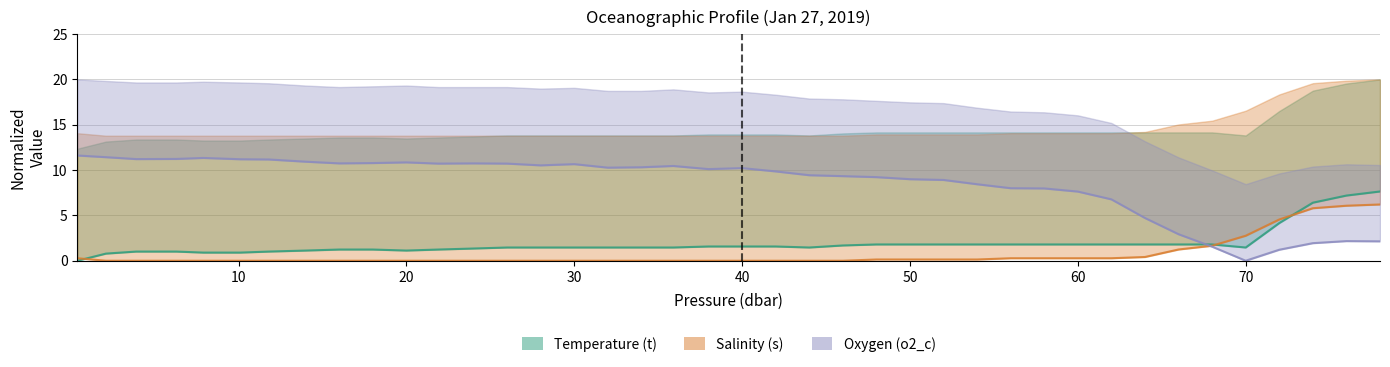

Does the chart have visible grid lines?

Yes